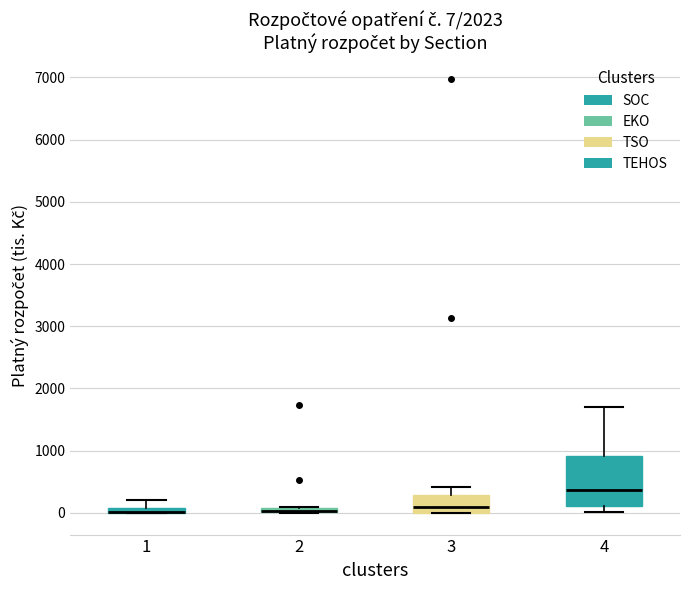

Which box is the tallest, from its lower edge to its upper edge?

4